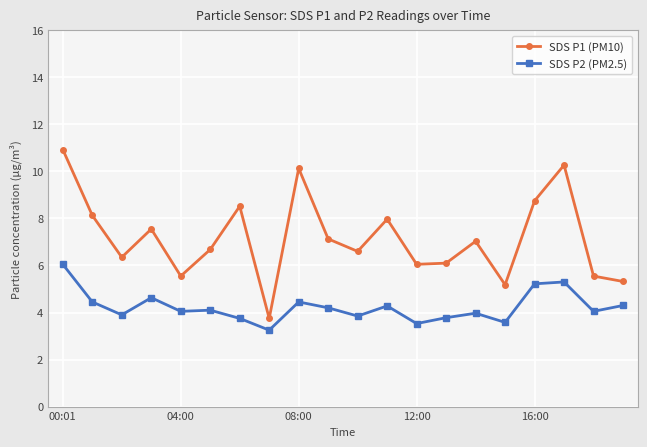

At how many categories does at least one series exceed 5?

19